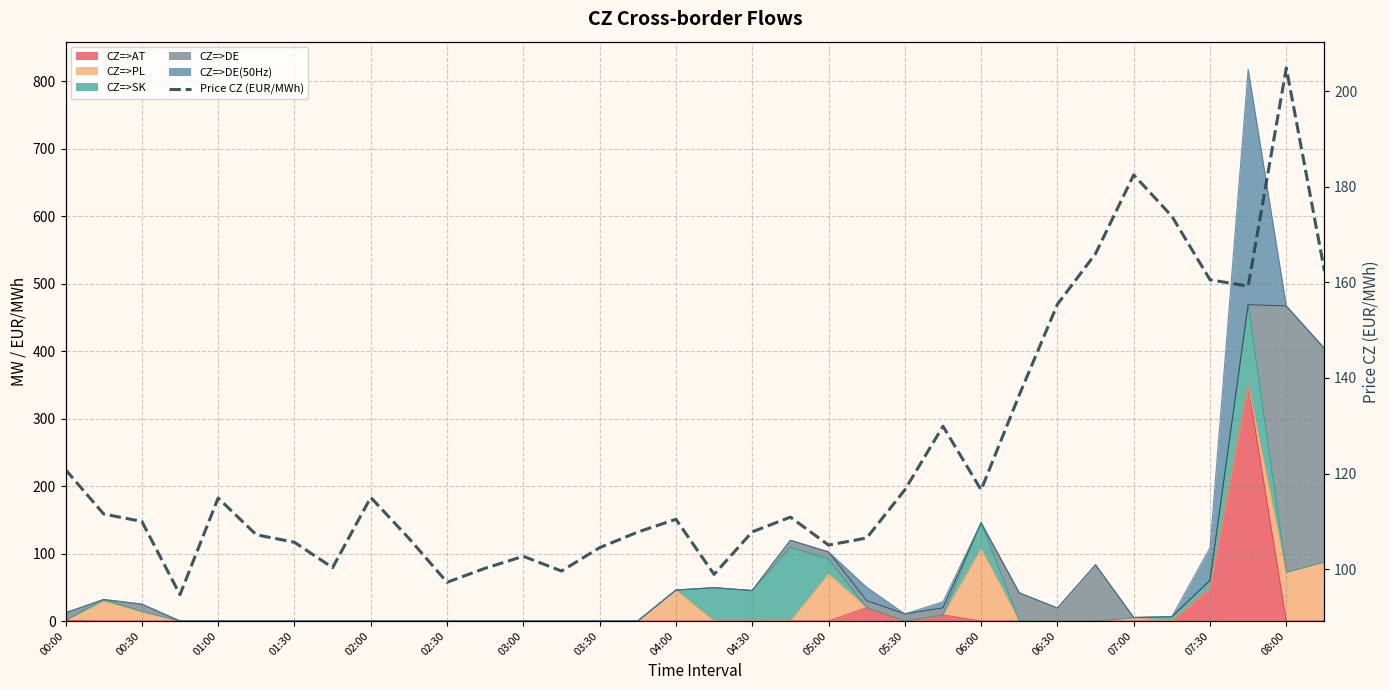

What is the value of the 30th point from the left?

173.8